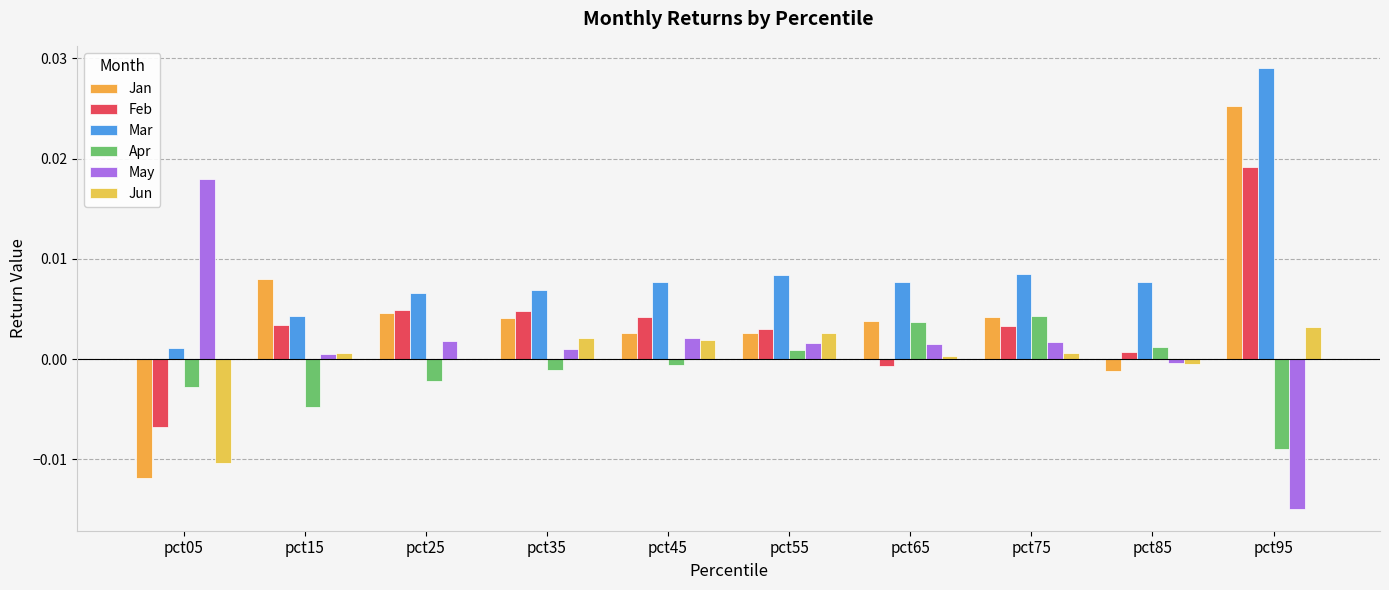

Between pct05 and pct95, which series saw the biggest shift?

Jan